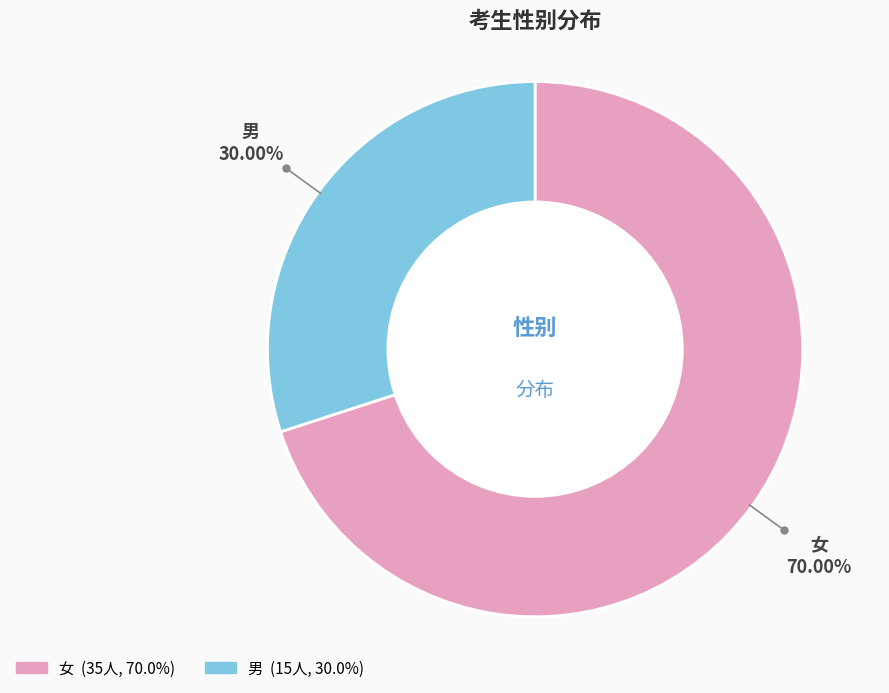

The 女 slice represents 70% of the pie. True or false?

True